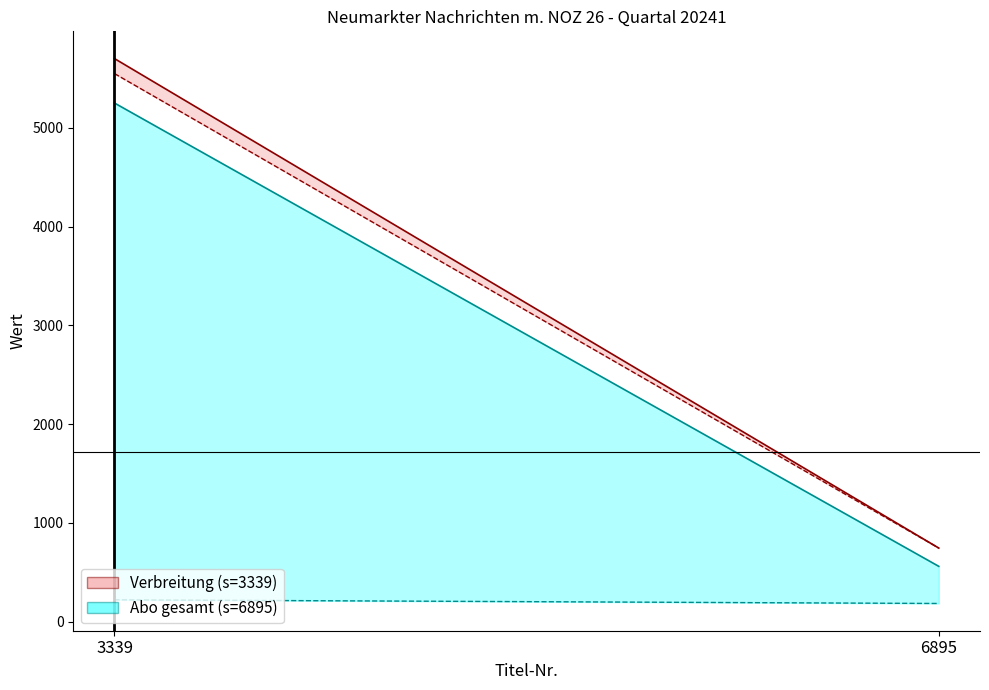

What is the sum of the Abo gesamt values at 3339 and 6895?

5813